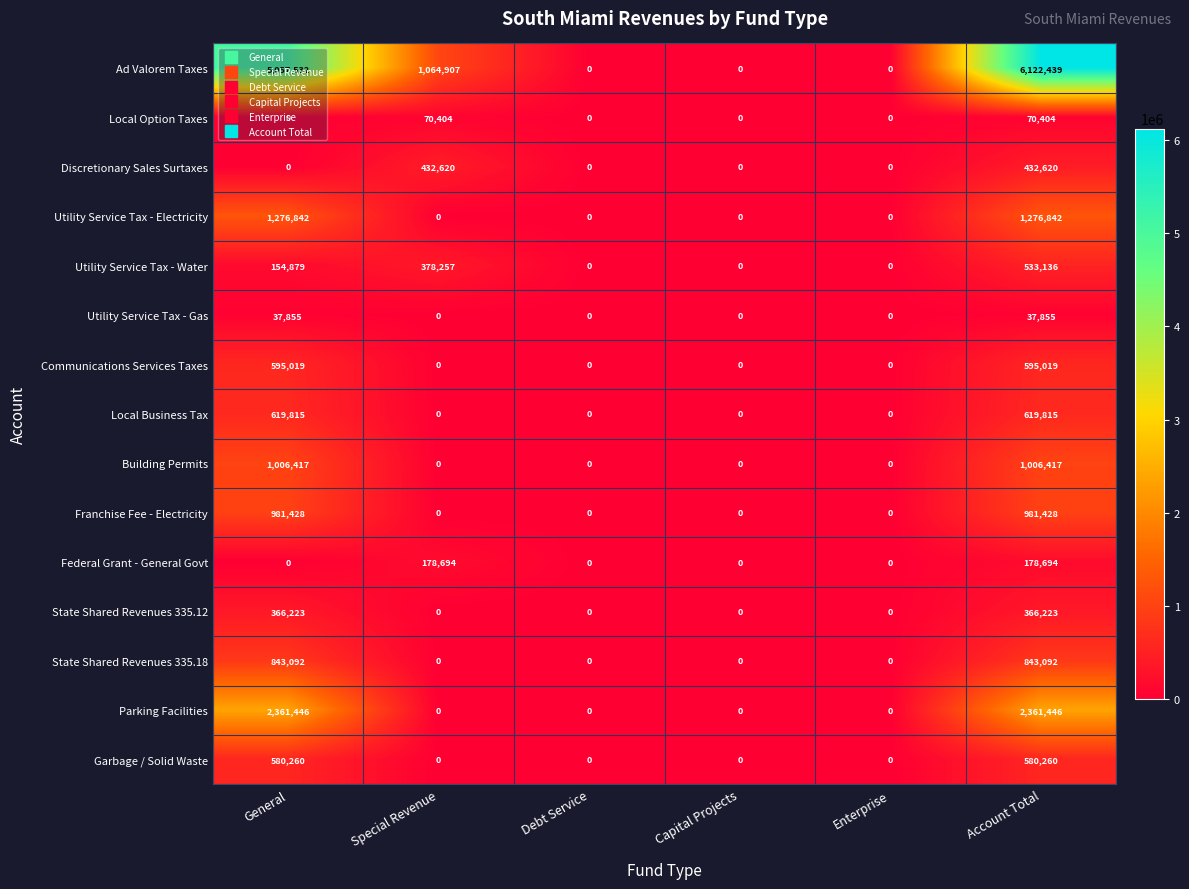

What is the difference between the maximum and minimum values in the Communications Services Taxes series?

595019